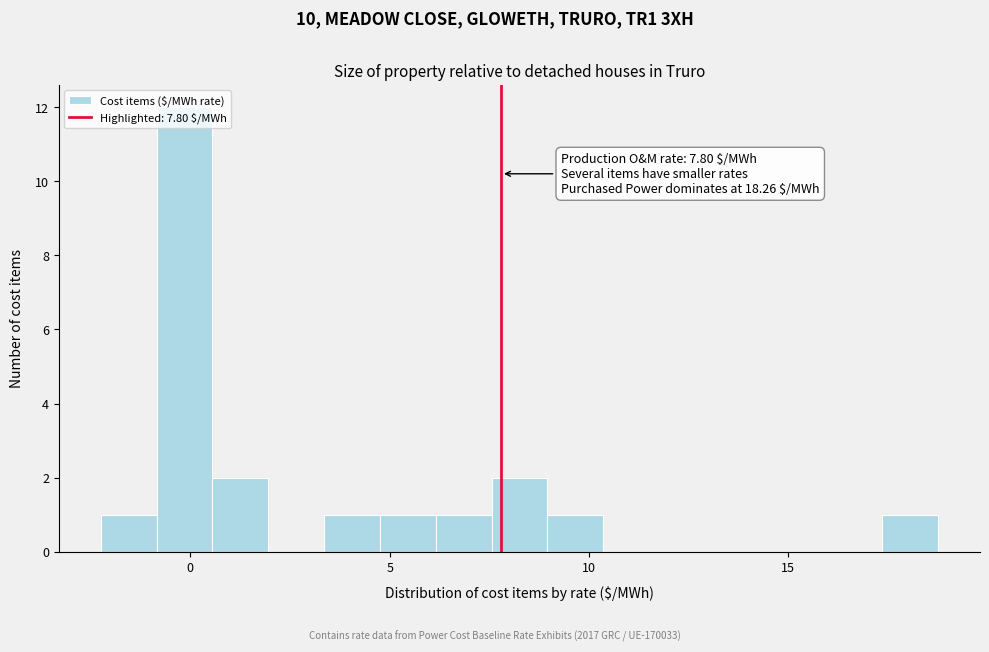

Read against the x-axis, roughly where is the centre of the tallest bar?

0.0